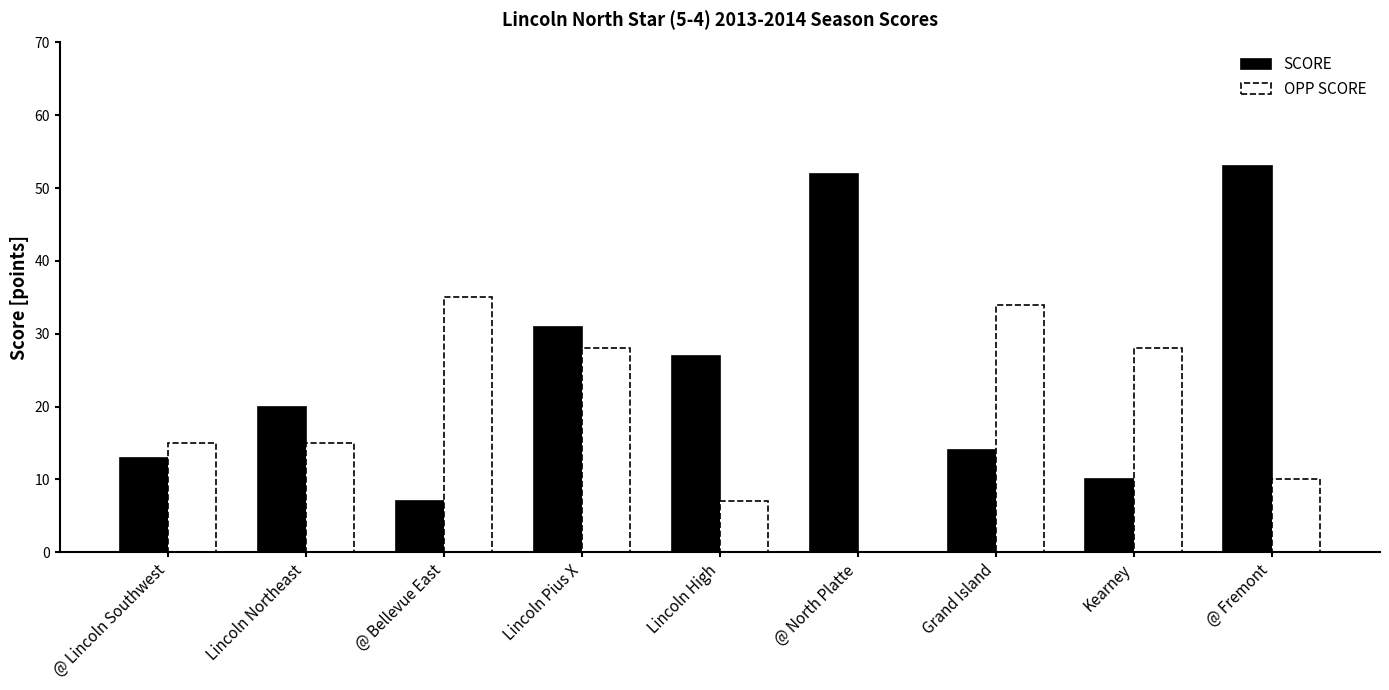

Between Lincoln High and @ North Platte, which series saw the biggest shift?

SCORE